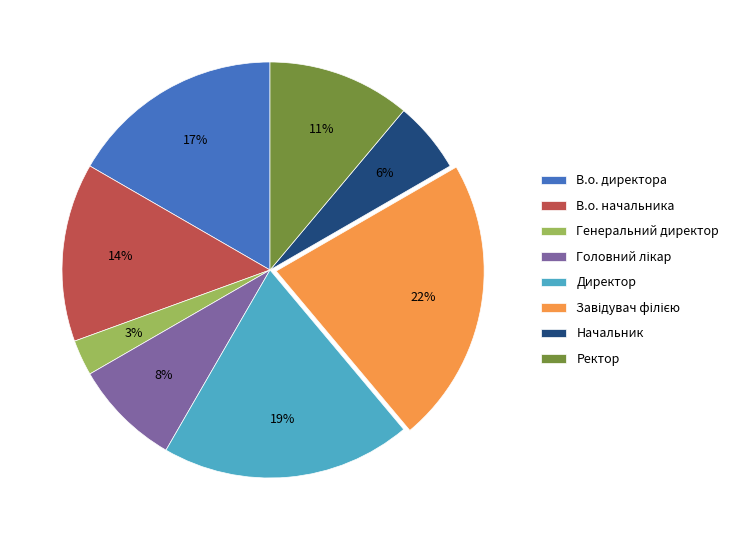

To the nearest percent, what portion does В.о. начальника represent?

14%